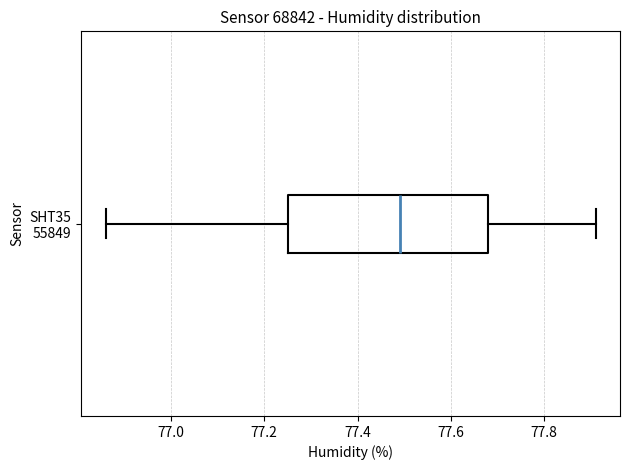

Where does the right whisker of the box for SHT35 55849 end on the x-axis? The values are not printed on the chart, so give them approximately, as read against the axis.

77.92